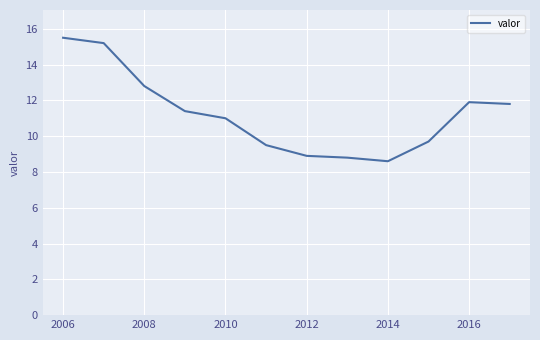

What is the difference between the maximum and minimum values?

6.9